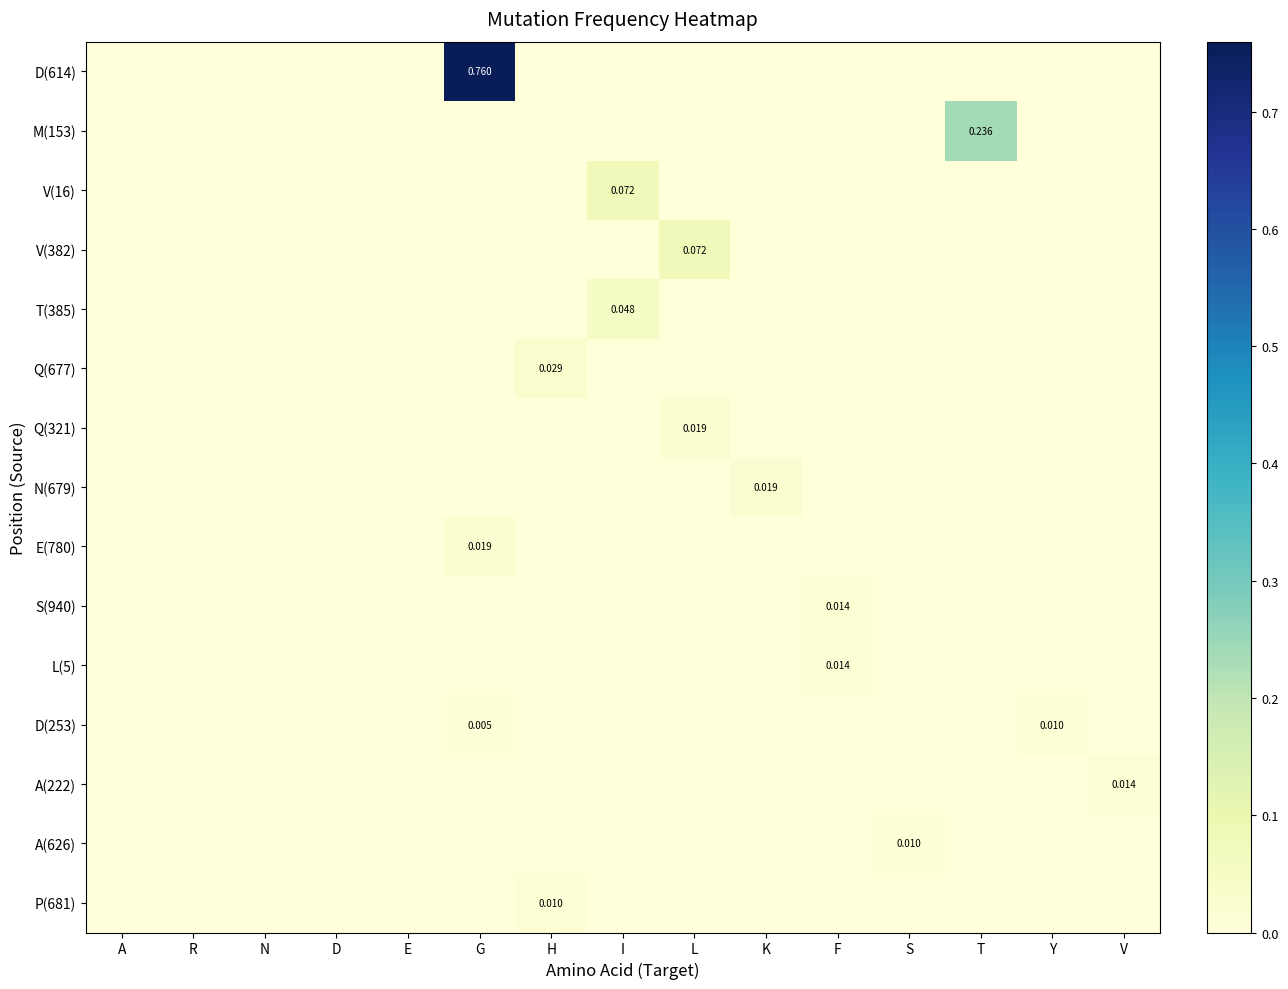

Which series has the widest spread of values?

D(614)